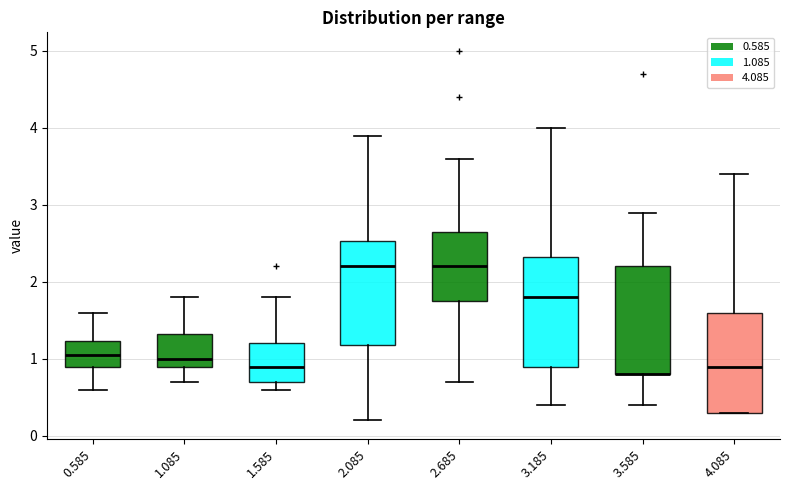

Reading left to right, transcribe this box plot: for each box, give where its median line is, the range the box spans, and where its two whiskers end, as read against the y-axis. The values are not printed on the chart, so give them approximately, as read against the axis.

0.585: median 1.1, box 0.9 to 1.2, whiskers 0.6 to 1.6
1.085: median 1.0, box 0.9 to 1.3, whiskers 0.7 to 1.8
1.585: median 0.9, box 0.7 to 1.2, whiskers 0.6 to 1.8
2.085: median 2.2, box 1.2 to 2.5, whiskers 0.2 to 3.9
2.685: median 2.2, box 1.8 to 2.7, whiskers 0.7 to 3.6
3.185: median 1.8, box 0.9 to 2.3, whiskers 0.4 to 4.0
3.585: median 0.8 (drawn on the box's lower edge), box 0.8 to 2.2, whiskers 0.4 to 2.9
4.085: median 0.9, box 0.3 to 1.6, whiskers 0.3 to 3.4